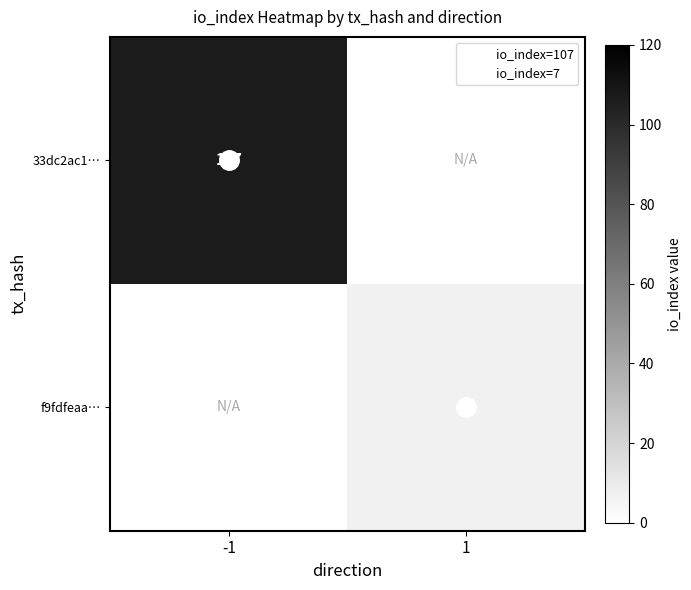

True or false: f9fdfeaa… has a value of 4.4 at 1.

False